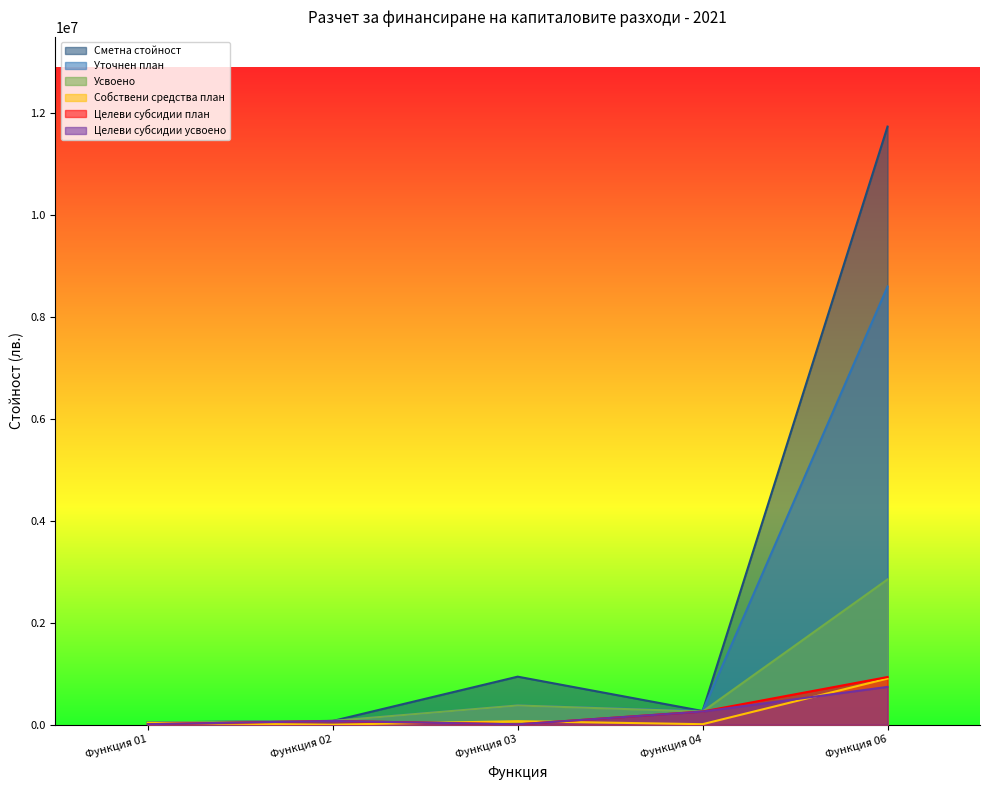

What is the average value of the Целеви субсидии план series?

256734